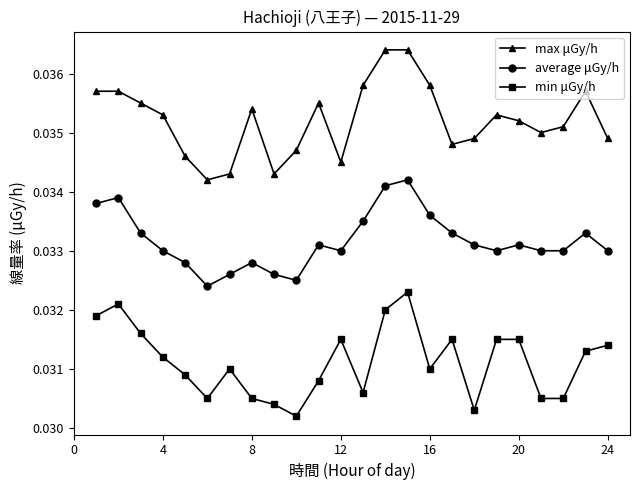

How many max μGy/h values are between 0 and 1?

24